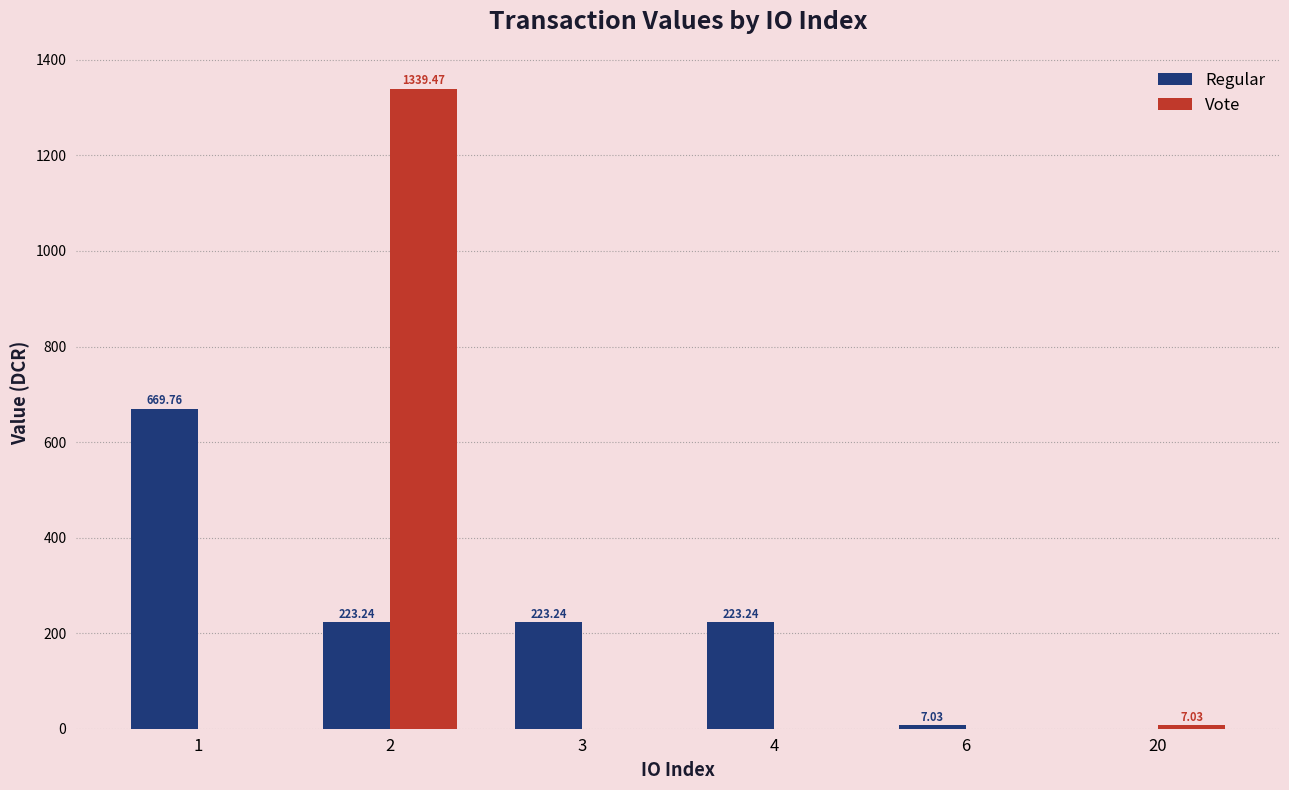

Are the bars grouped side by side (vs. stacked)?

Yes